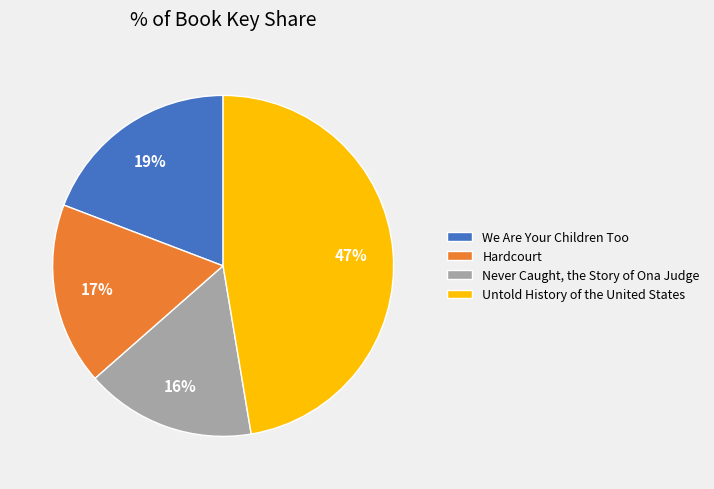

To the nearest percent, what percentage of the pie is Untold History of the United States?

47%